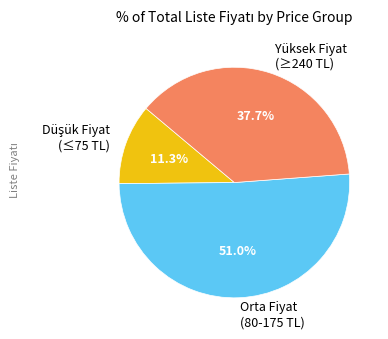

How many slices are in this pie chart?

3